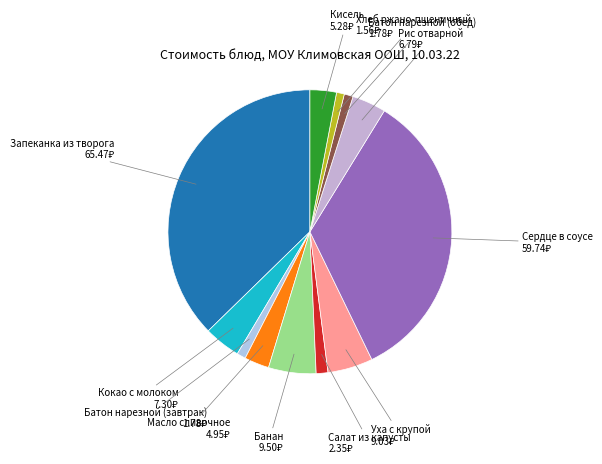

Does Банан represent more than half of the total?

No